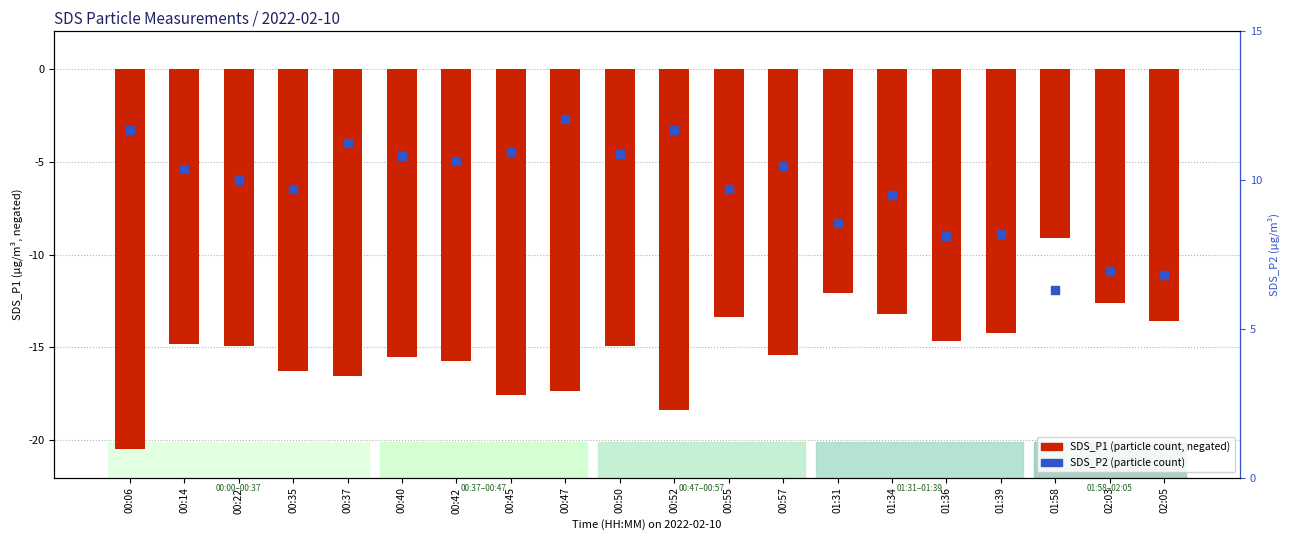

Which series reaches the maximum Y coordinate?

SDS_P2